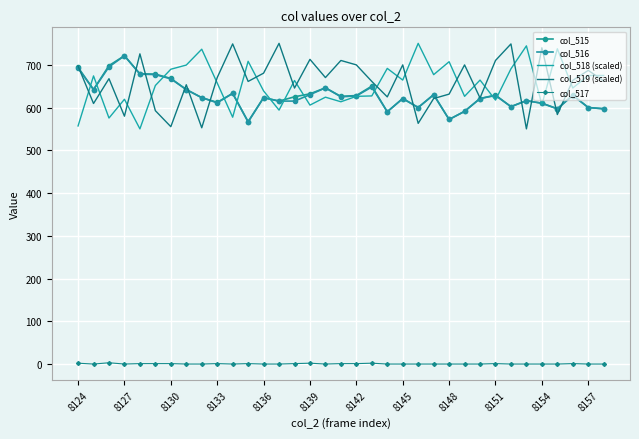

True or false: col_517 and col_515 cross at least once.

False